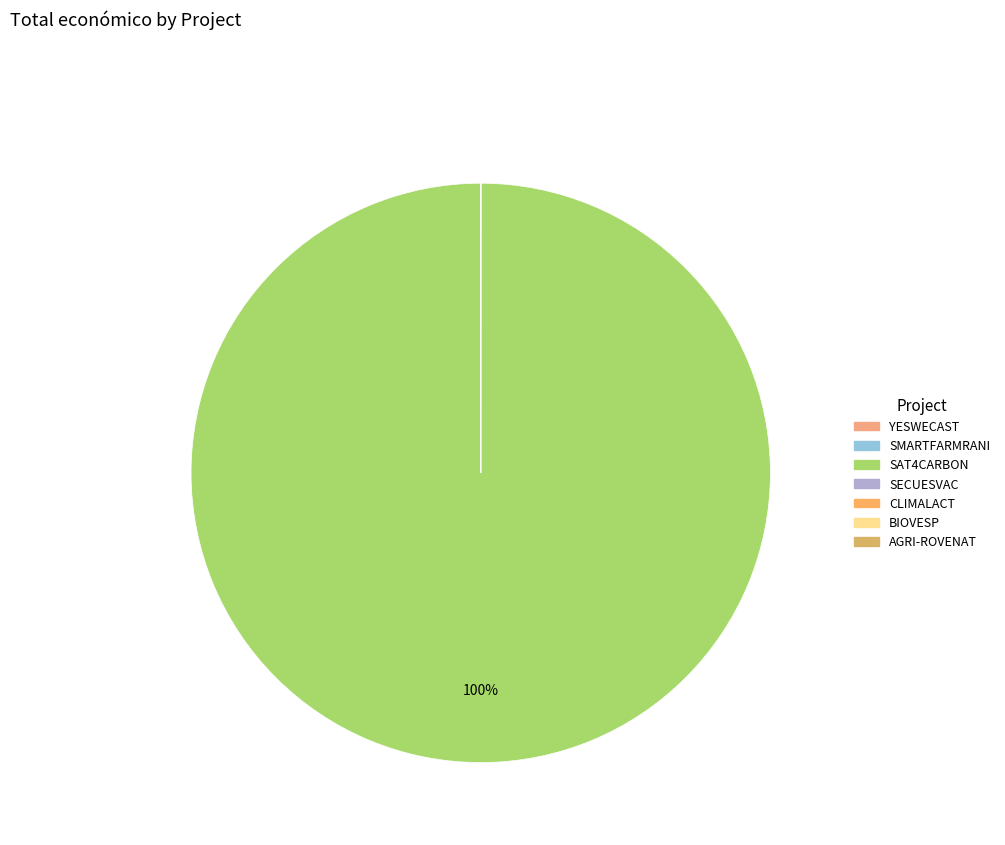

Count the number of slices in the pie.

7